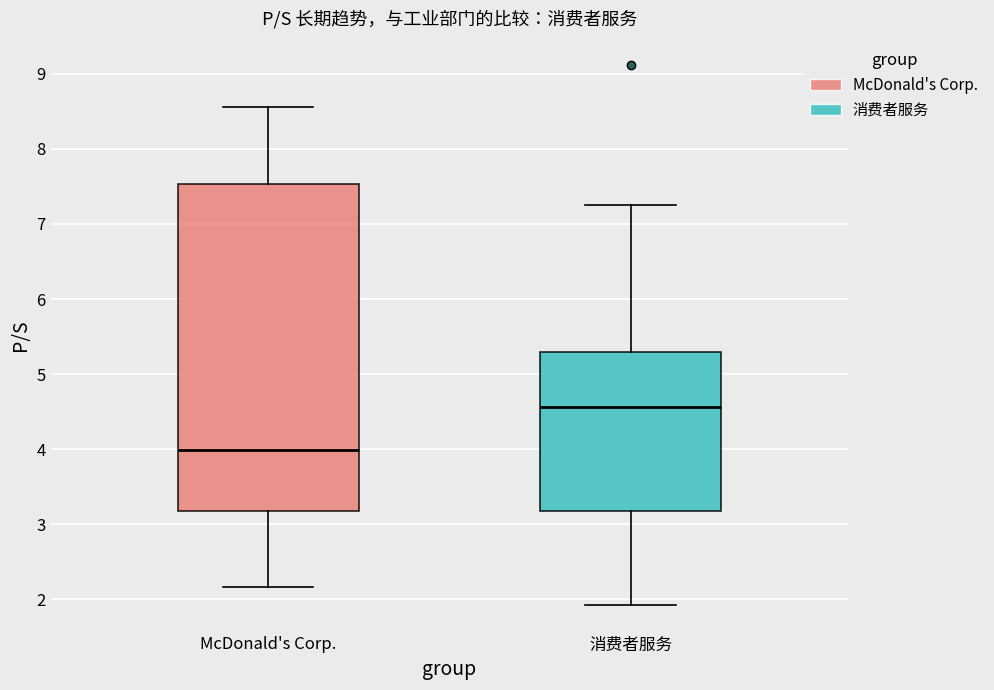

Comparing the boxes themselves (not the whiskers), which one is the tallest?

McDonald's Corp.